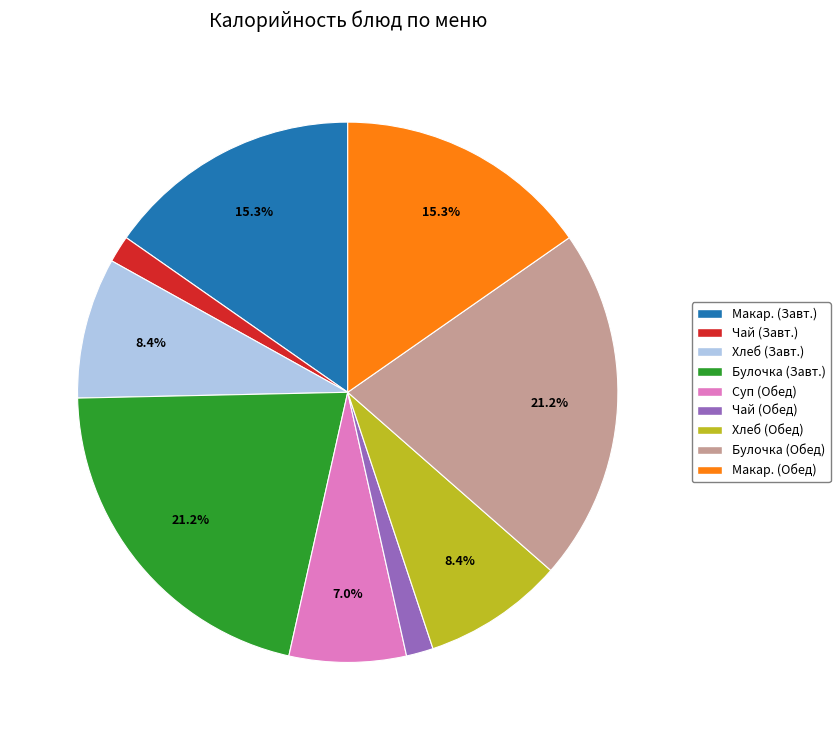

Is there any slice that represents more than half of the pie?

No